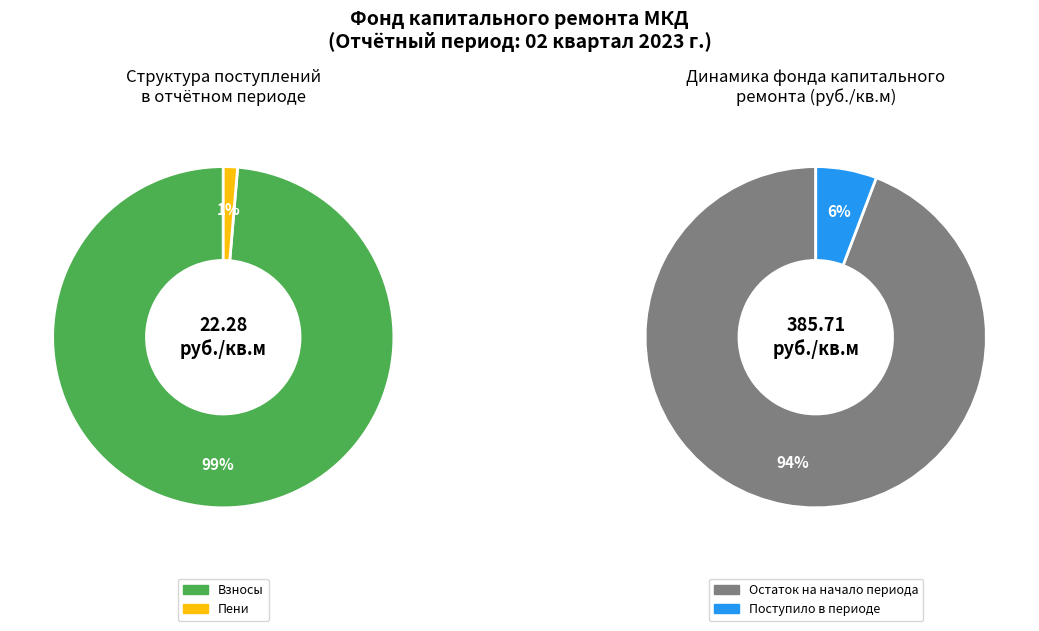

Is it true that Остаток на начало is 61% of the pie?

False